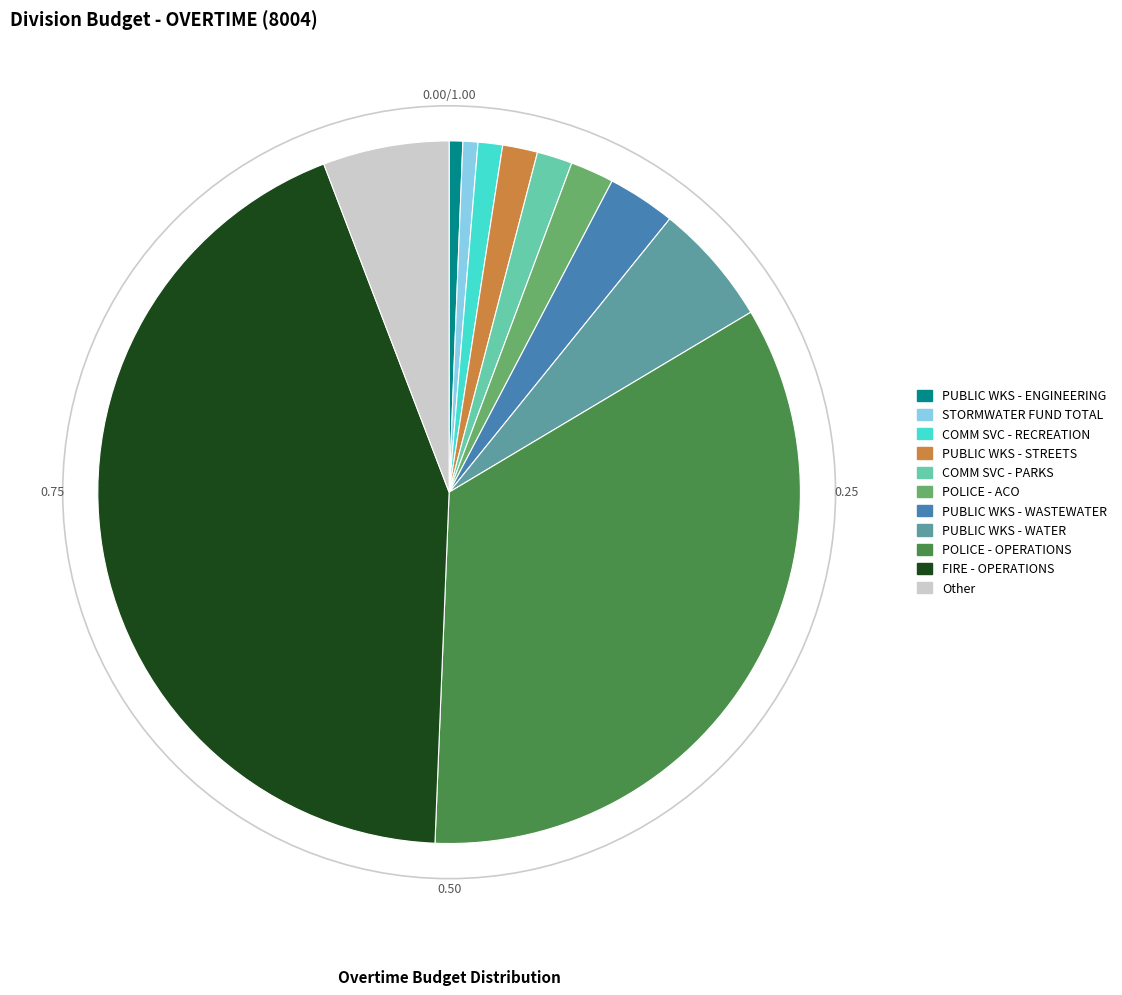

Combined, do FIRE - OPERATIONS and PUBLIC WKS - WASTEWATER account for over 50%?

No